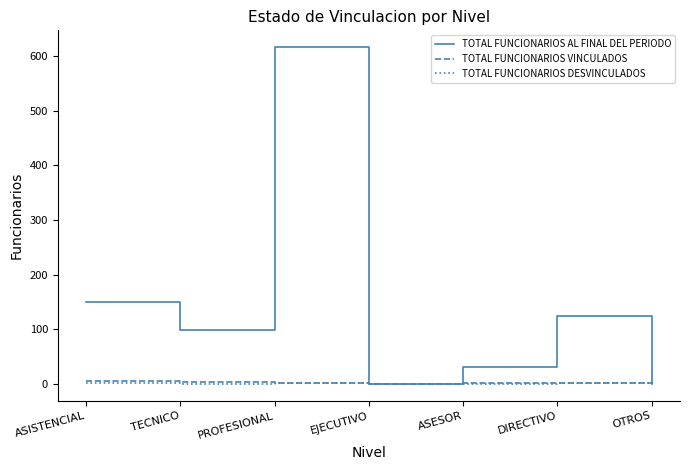

What is the maximum value shown in the chart?

616